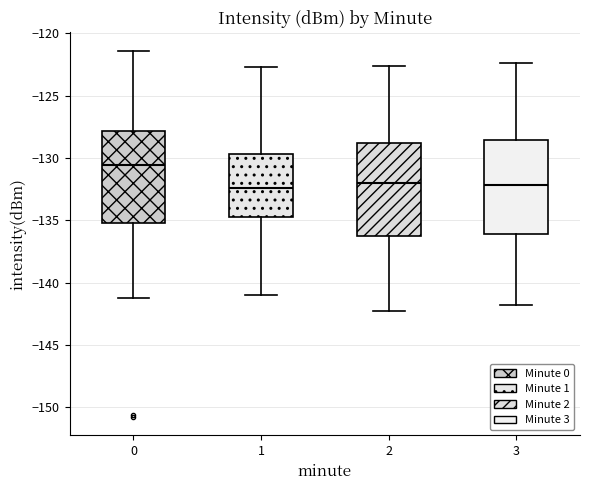

Reading left to right, read every box against the y-axis: the position of its median line, the range the box covers, and the ends of its whiskers. The values are not printed on the chart, so give them approximately, as read against the axis.

0: median -130.5, box -135.5 to -128.0, whiskers -141.0 to -121.5
1: median -132.5, box -134.5 to -129.5, whiskers -141.0 to -122.5
2: median -132.0, box -136.5 to -129.0, whiskers -142.5 to -122.5
3: median -132.0, box -136.0 to -128.5, whiskers -142.0 to -122.5